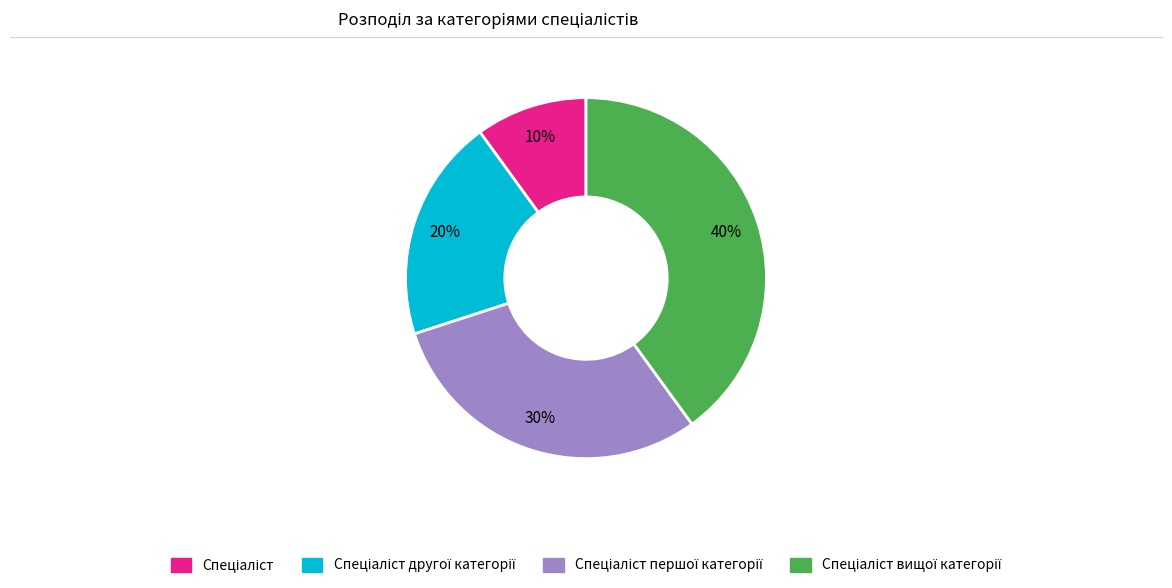

To the nearest percent, what is the difference between the largest and smallest slice percentages?

30%